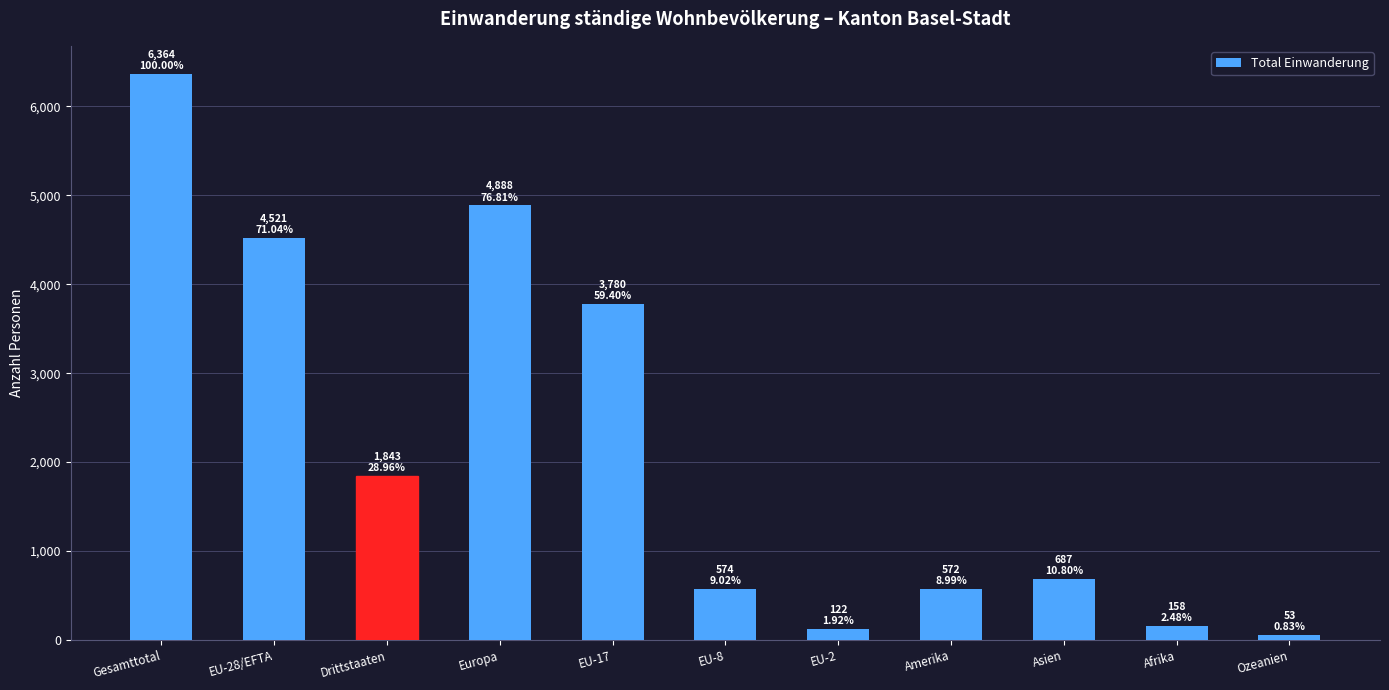

Which has a higher value, Europa or Ozeanien?

Europa